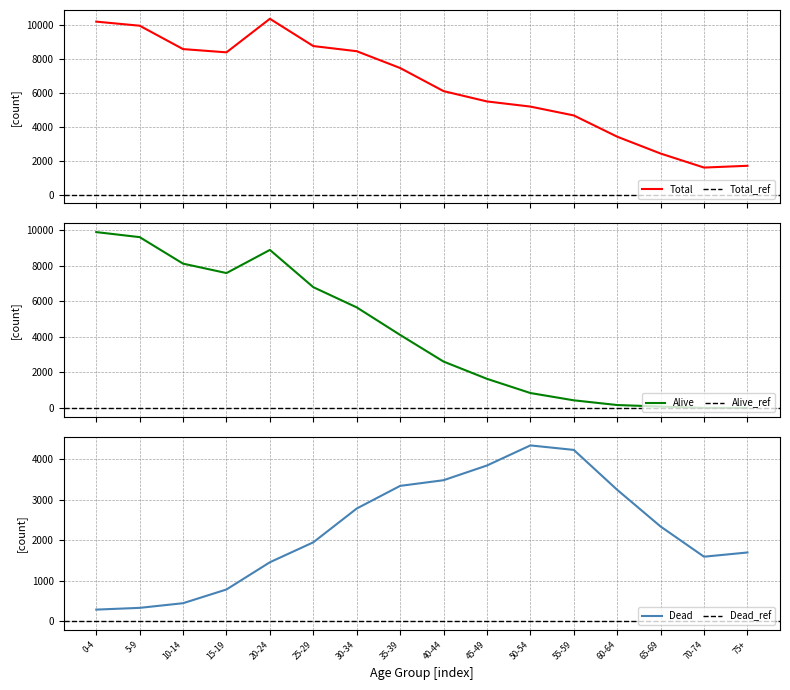

List the labels in order of Alive value, largest first.

0-4, 5-9, 20-24, 10-14, 15-19, 25-29, 30-34, 35-39, 40-44, 45-49, 50-54, 55-59, 60-64, 65-69, 70-74, 75+